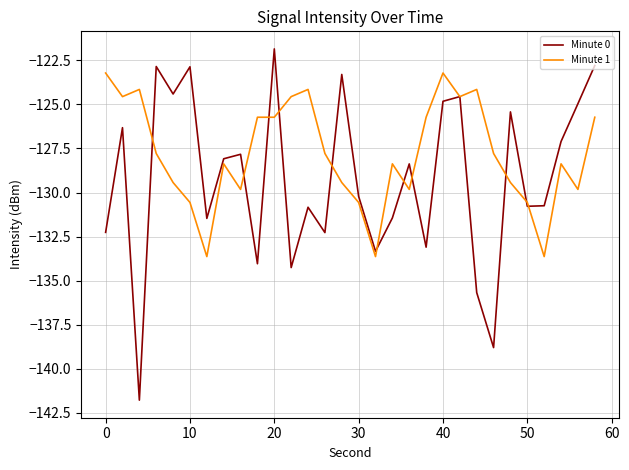

What is the maximum value for Minute 0?

-121.9